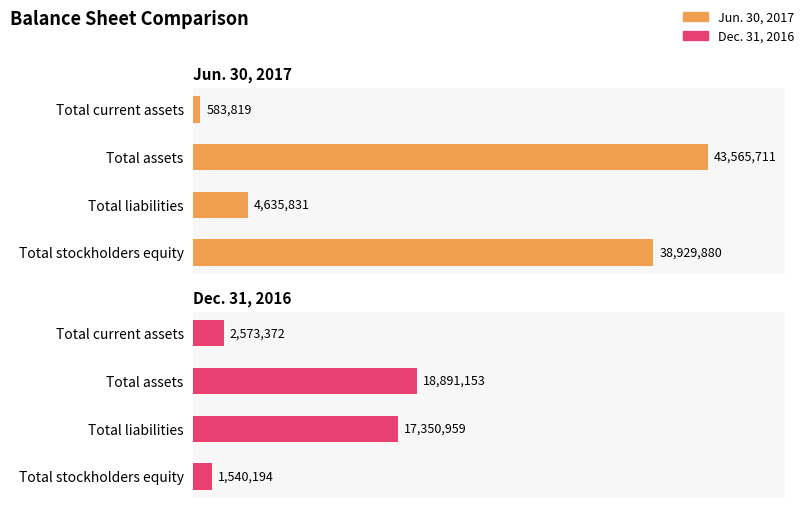

The Dec. 31, 2016 series shows 2573372 at Total current assets. True or false?

True